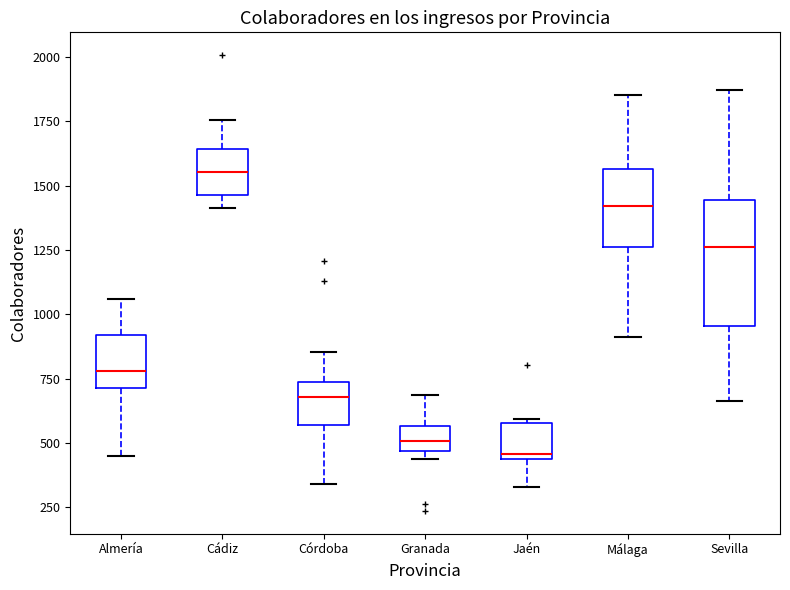

Which box's median line is the highest?

Cádiz